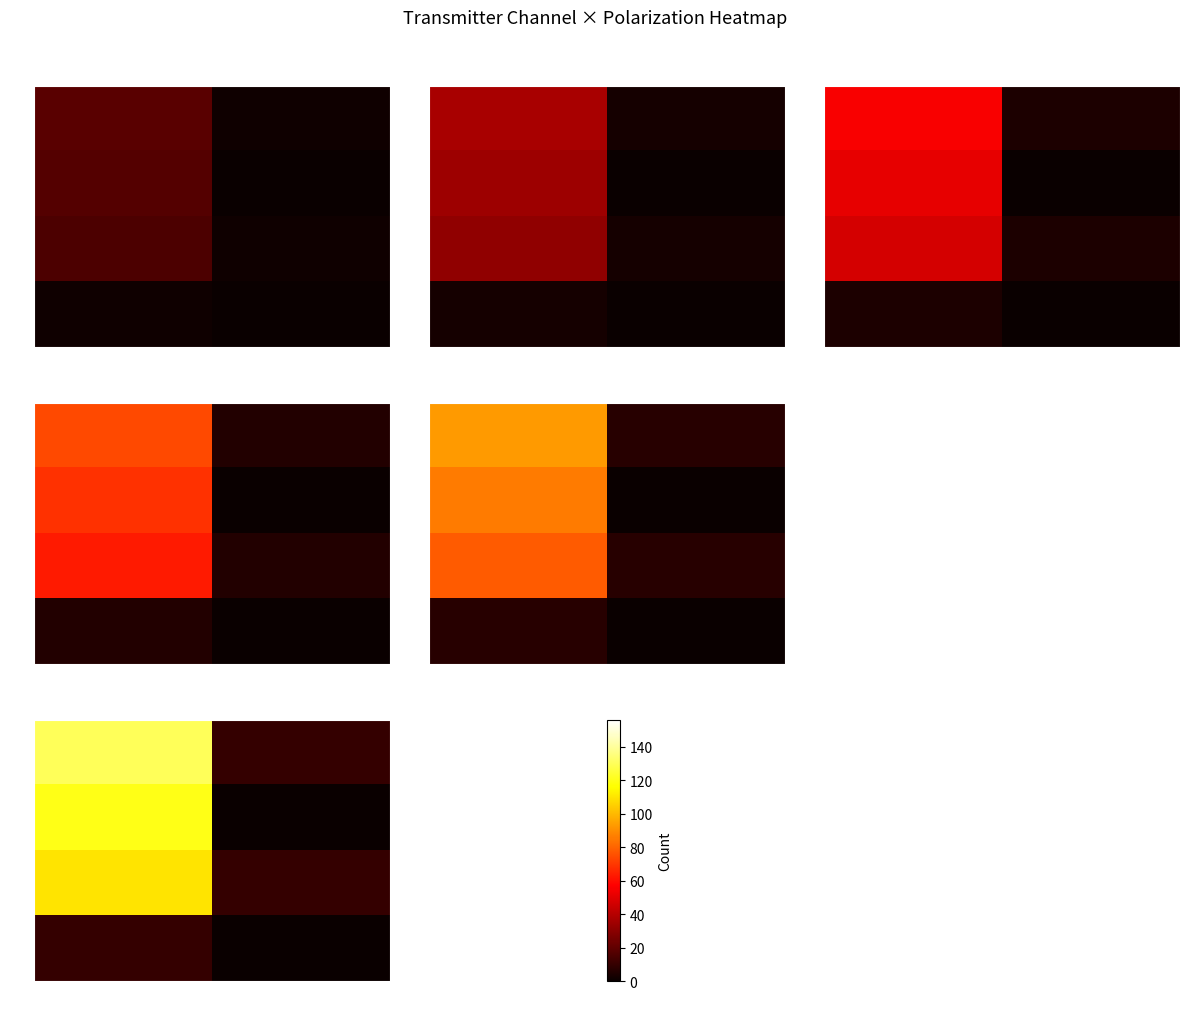

How many values in the 21 series are below 130?

1